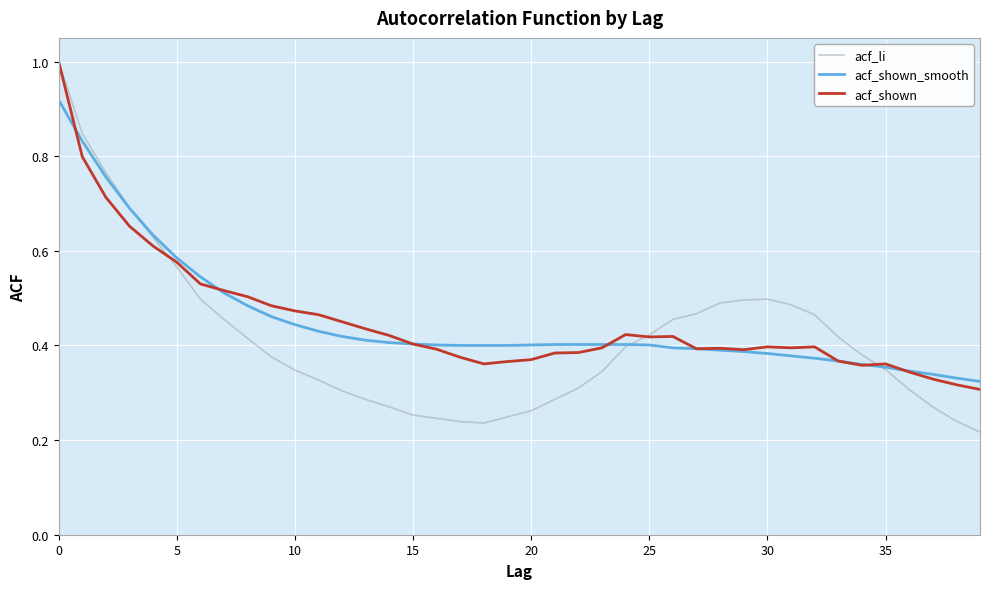

What is the maximum value shown in the chart?

1.0